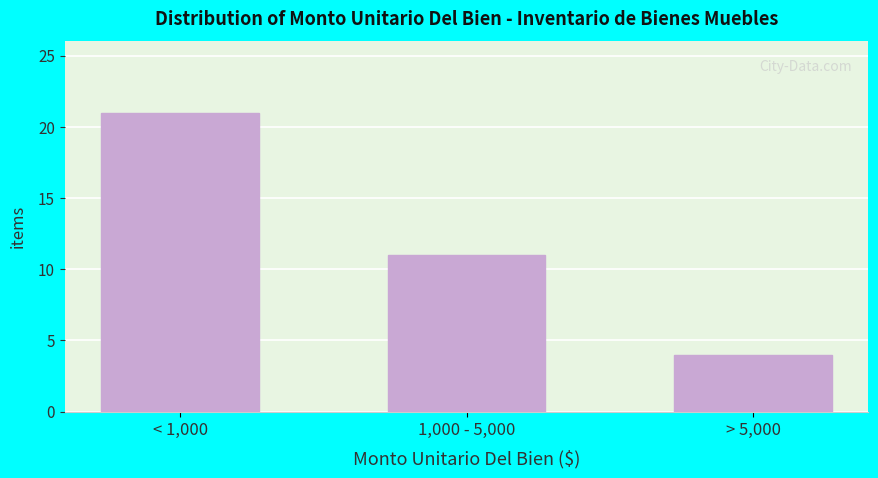

Reading left to right, extract all data points from this chart.

21	11	4